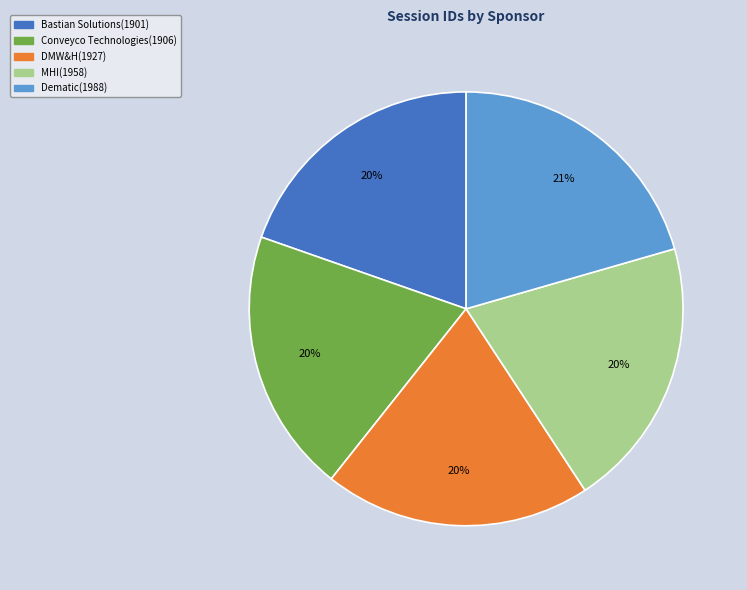

To the nearest percent, what is the difference between the largest and smallest slice percentages?

1%